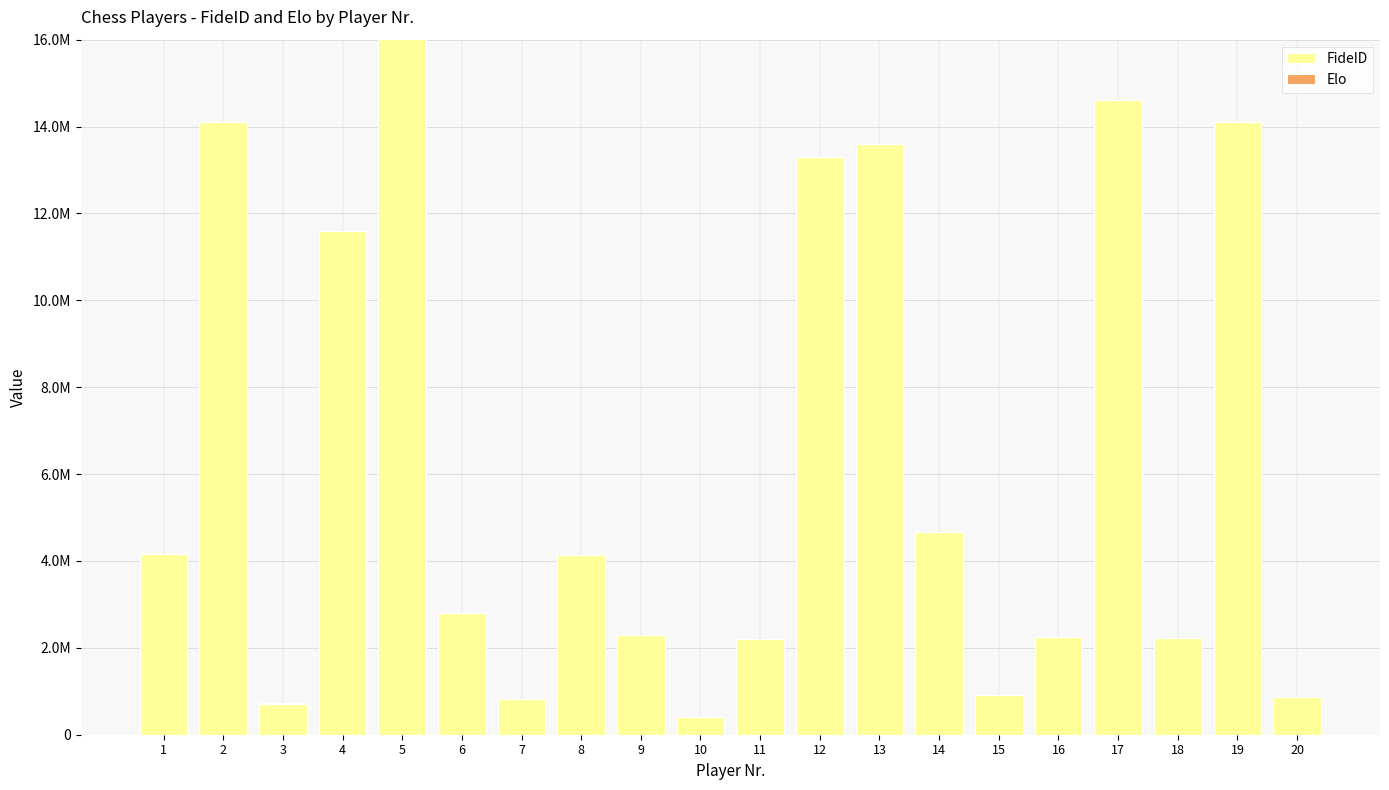

What is the average value of the FideID series?

6692996